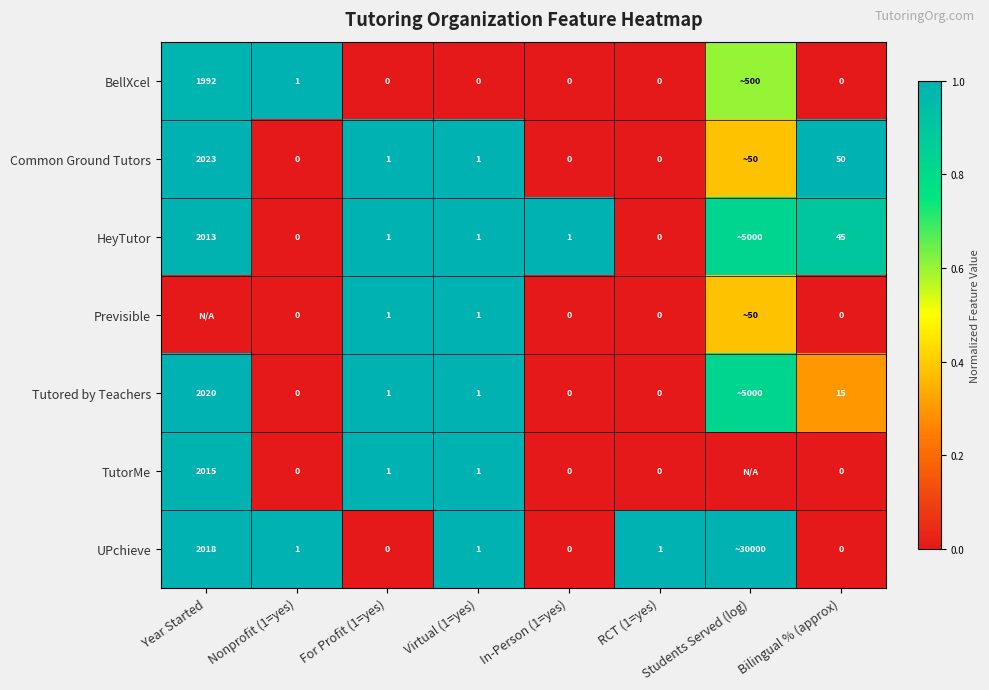

What is the total value across all series at Bilingual % (approx)?

110.0